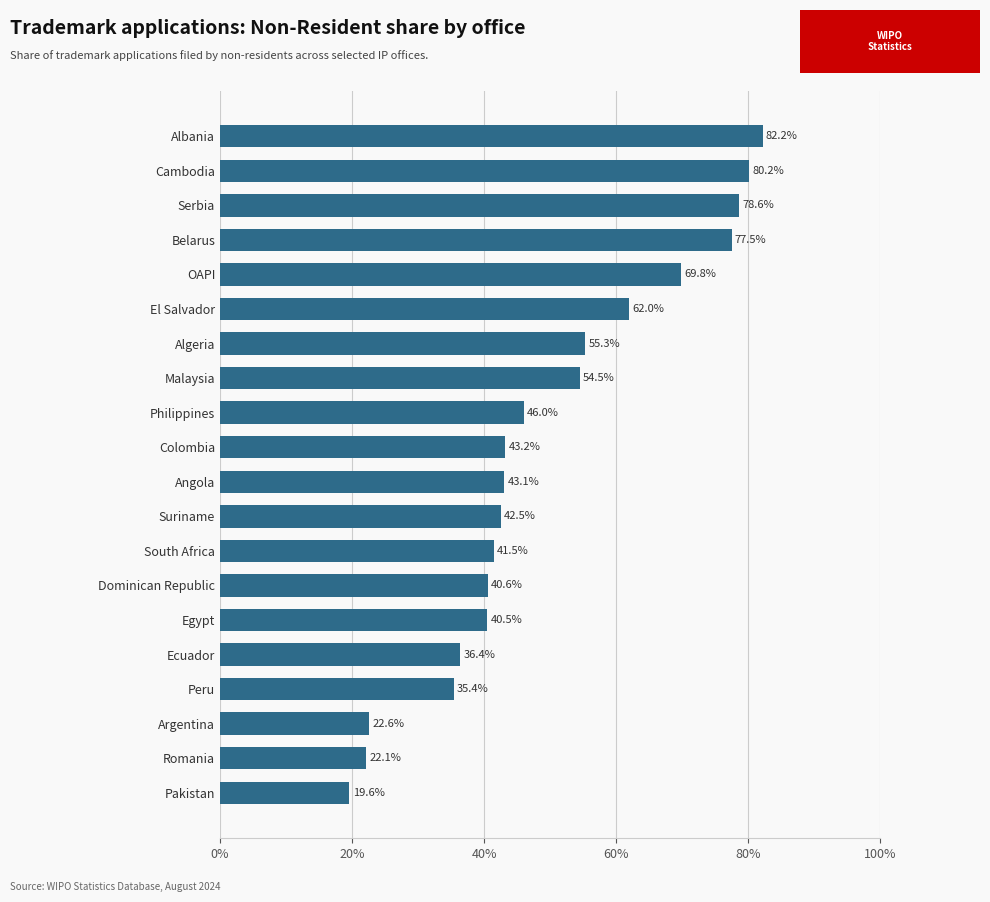

How many categories are shown in the chart?

20